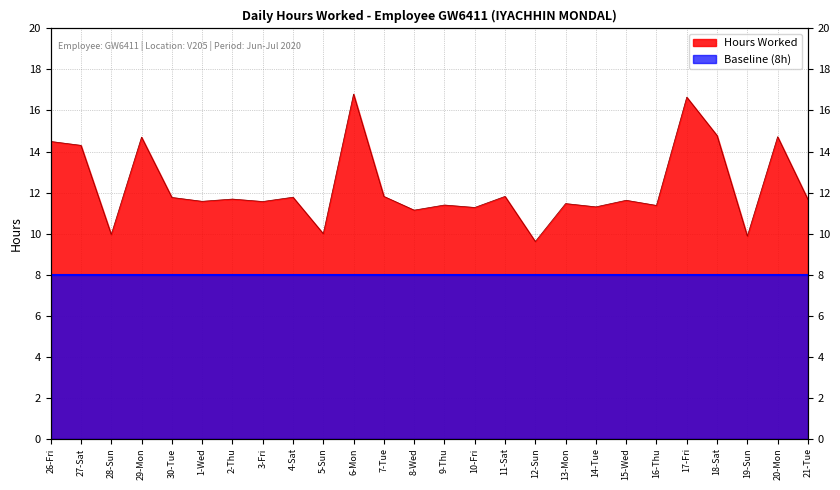

What is the smallest value displayed?

9.6